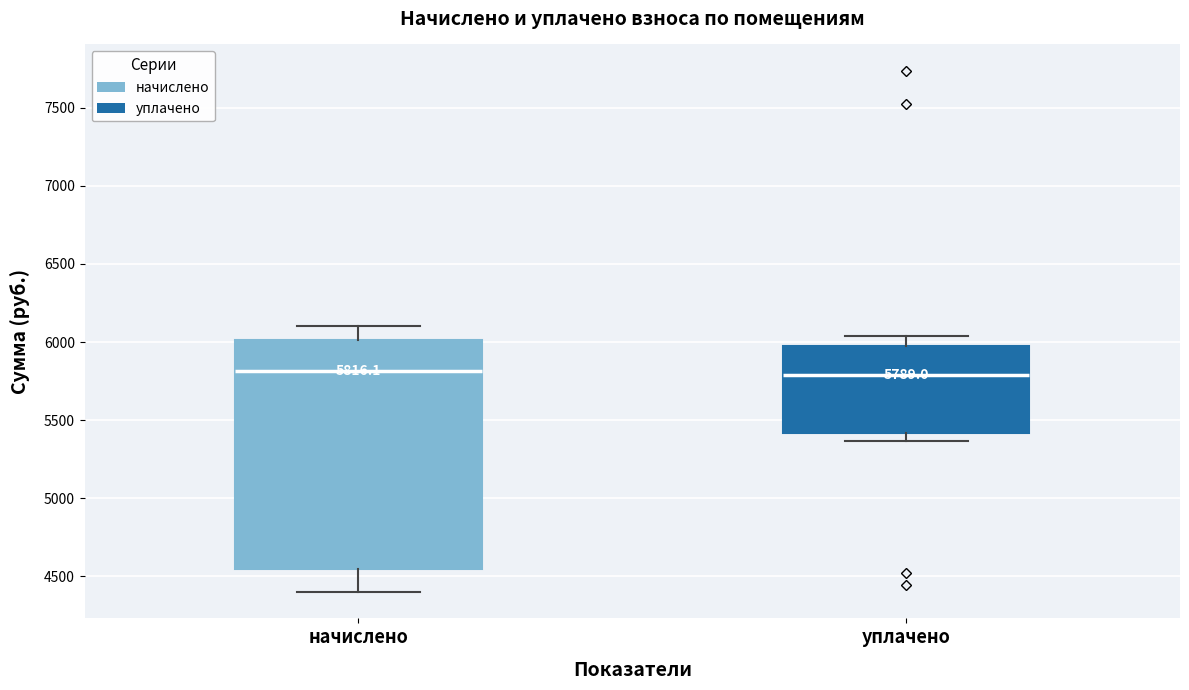

Comparing the boxes themselves (not the whiskers), which one is the tallest?

начислено